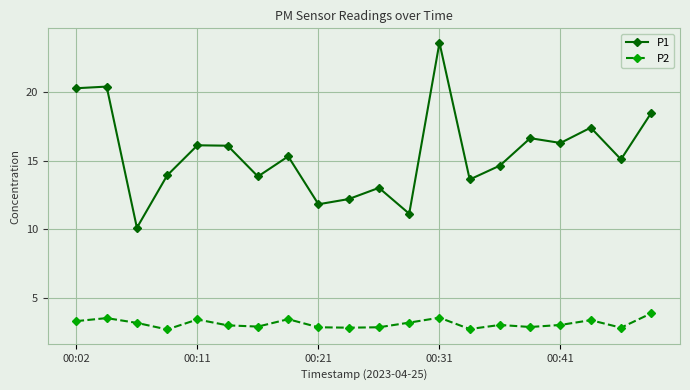

Count the number of categories in the chart.

20